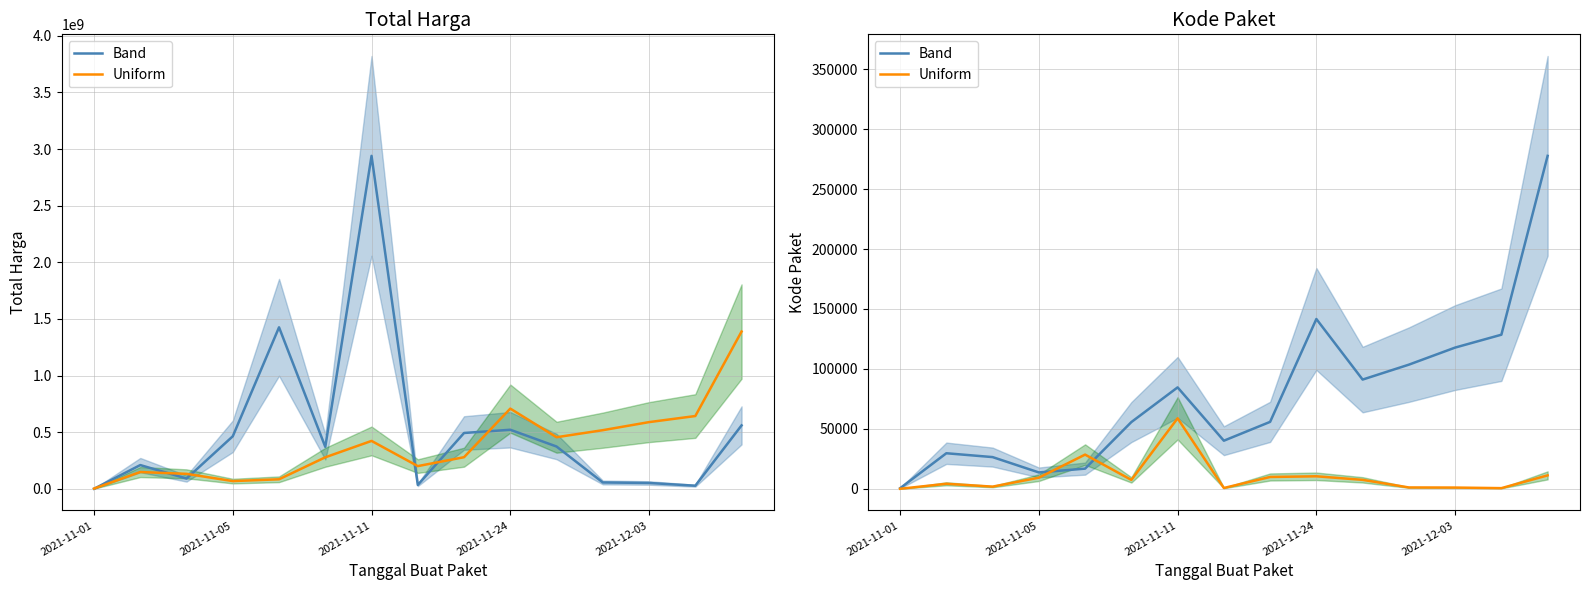

What are all the series names shown in the legend?

Band, Uniform